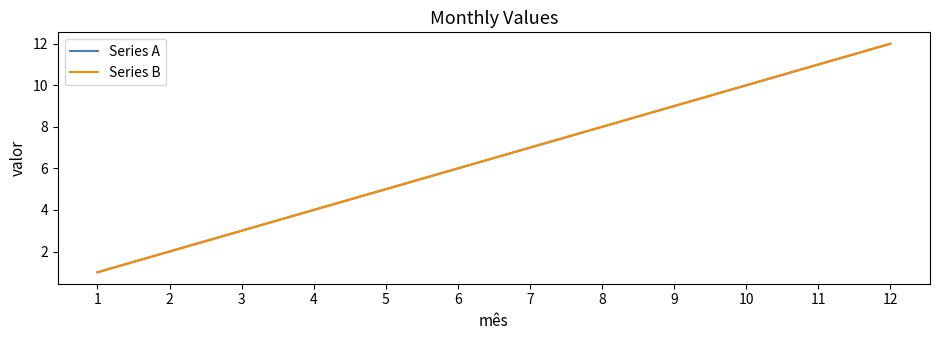

True or false: Series A has more than 1 points higher than both neighbors.

False